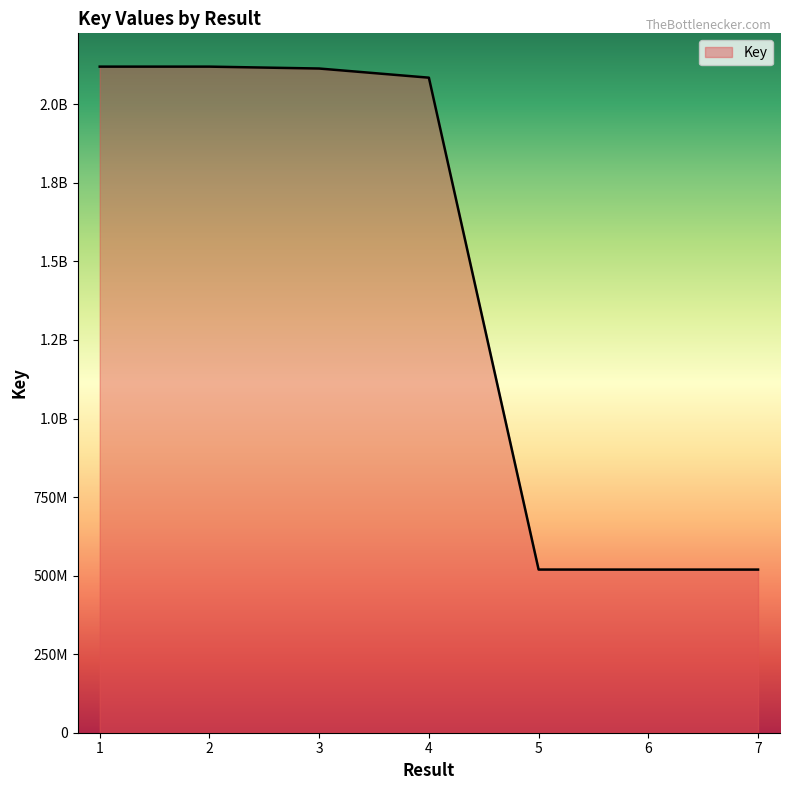

Between 3 and 2, which is larger?

2